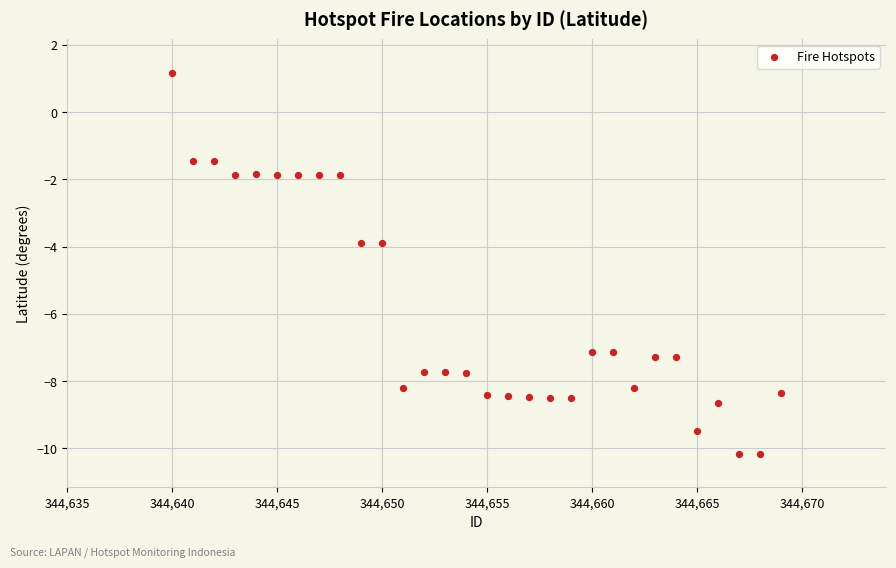

What is the range of Y values (max minus min)?

11.3